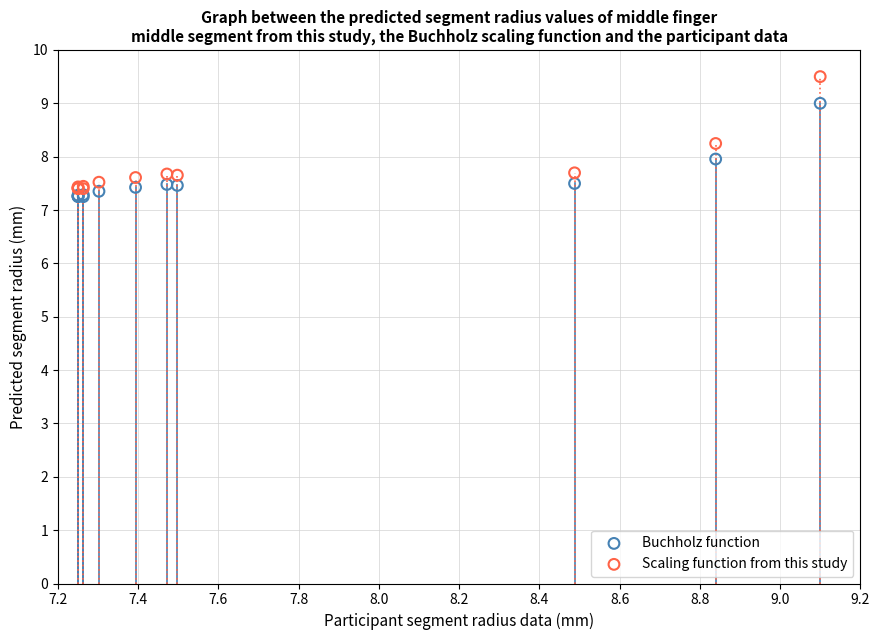

Which series reaches the maximum Y coordinate?

Scaling function from this study